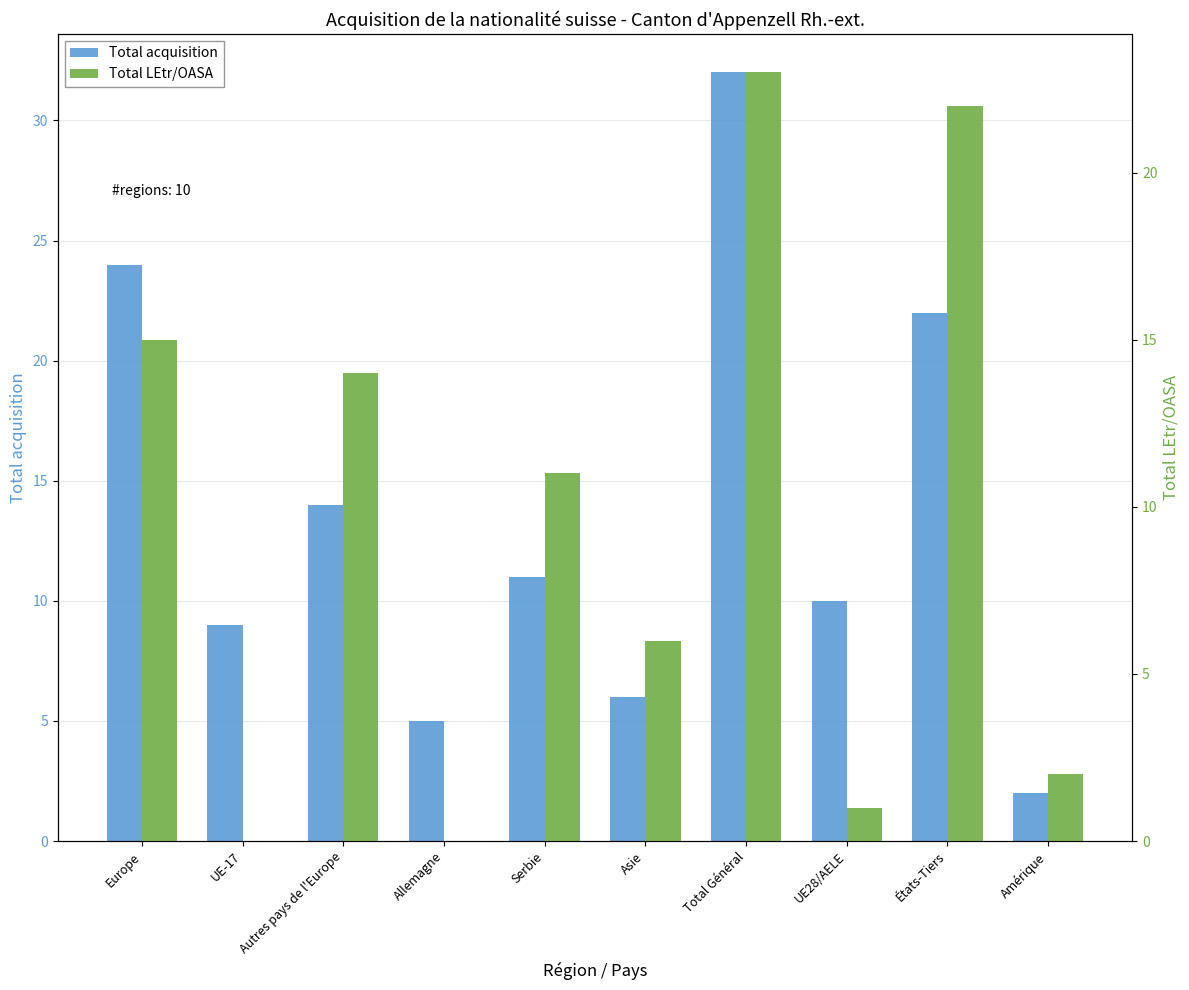

How many values in the Total acquisition series are below 11?

5